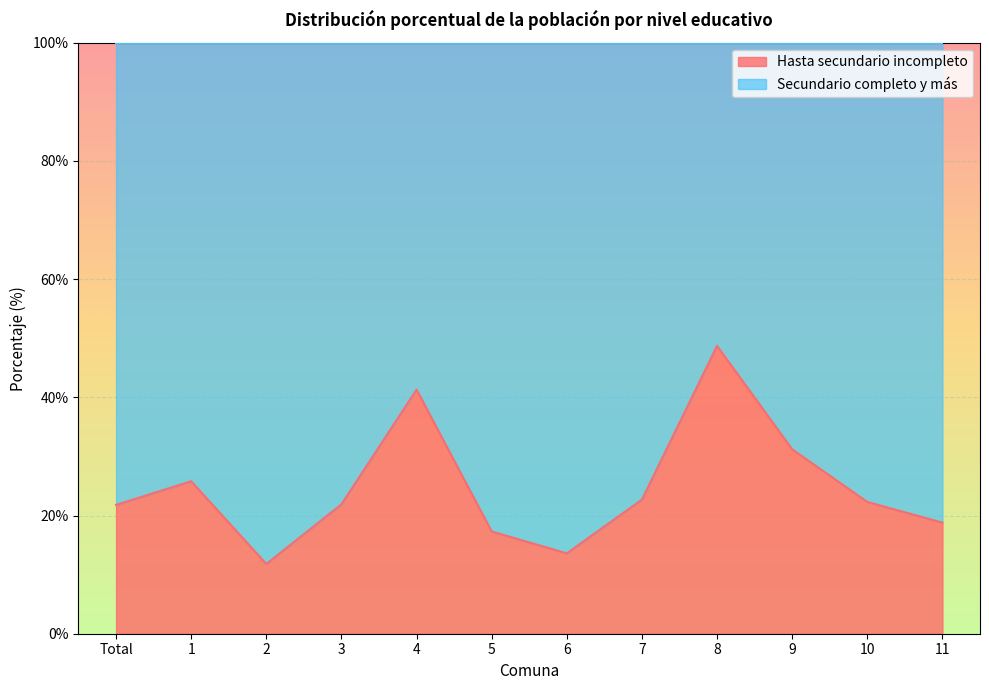

Reading left to right, what are all the values shown in this chart?

Total=21.8	1=25.8	2=11.8	3=21.9	4=41.3	5=17.3	6=13.6	7=22.7	8=48.7	9=31.2	10=22.3	11=18.8